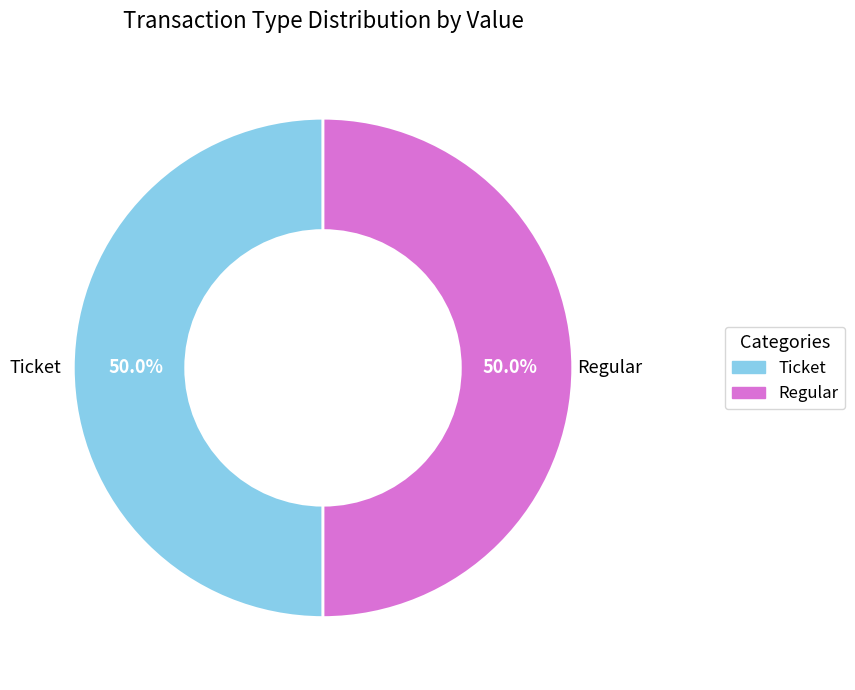

Is the sum of Ticket and Regular greater than half?

Yes